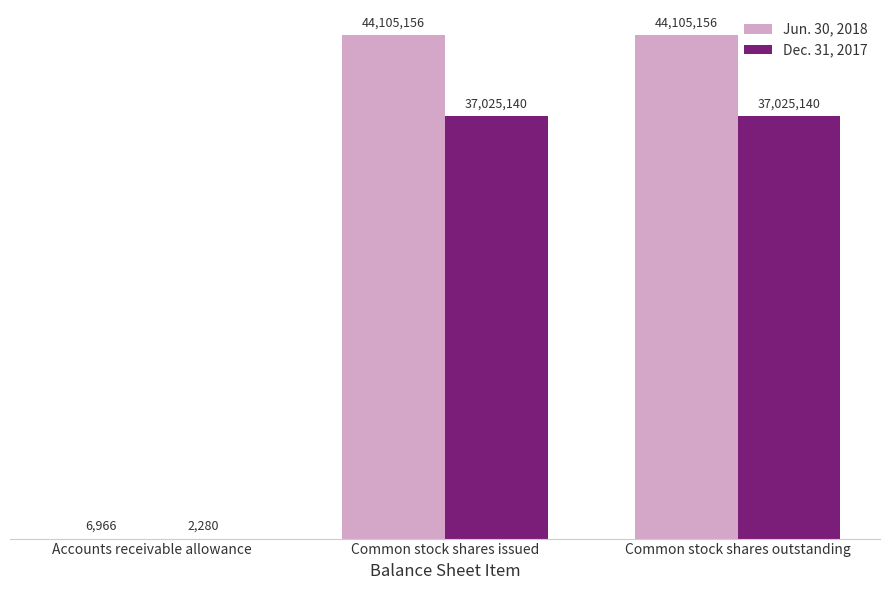

What is the value of the Dec. 31, 2017 bar at the 3rd from the left?

37025140